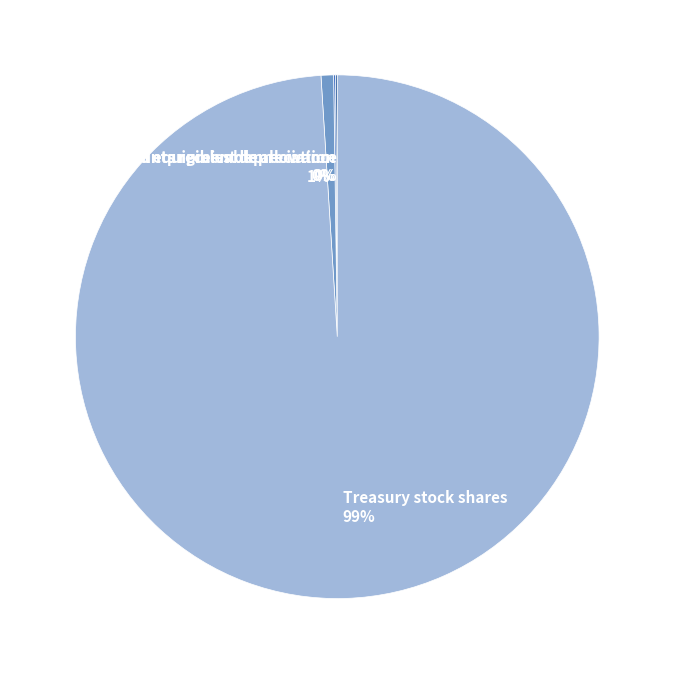

Which slice is the largest?

Treasury stock shares